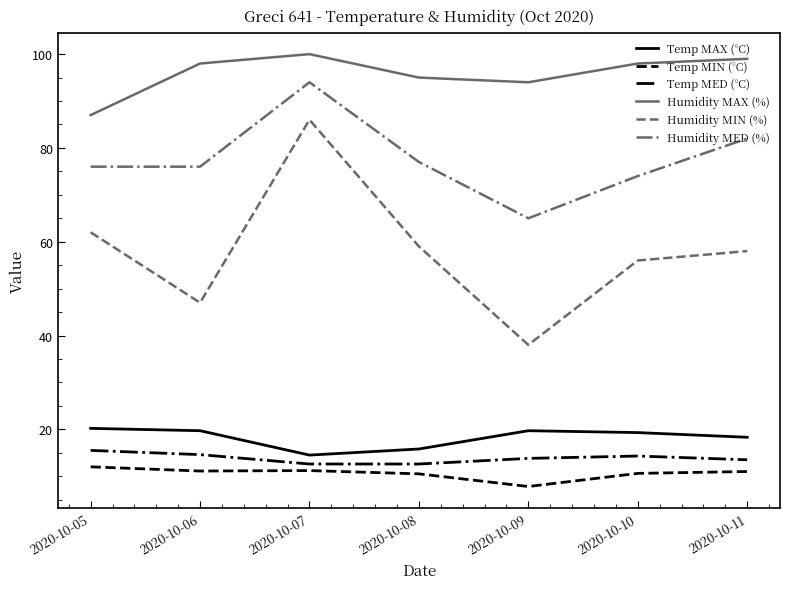

Where does the Temp MED (°C) series first go above 13?

2020-10-05